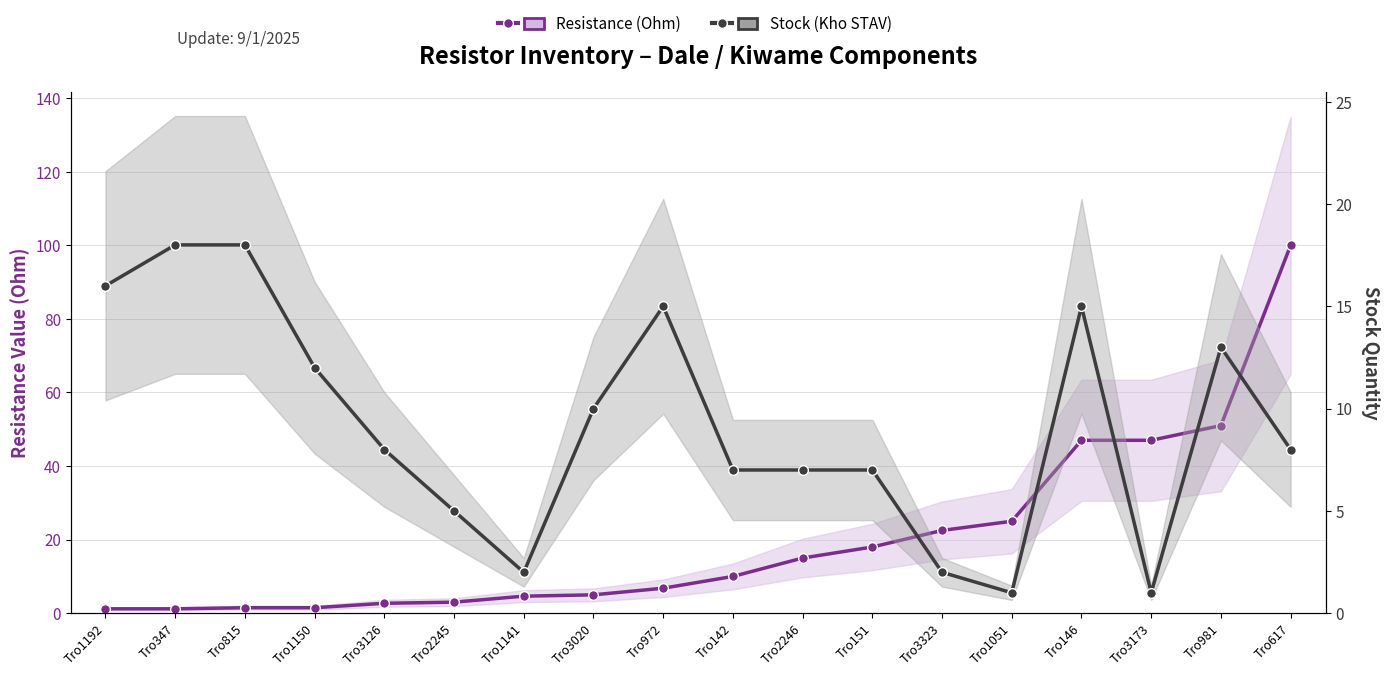

What is the label of the 18th point from the right?

Tro1192